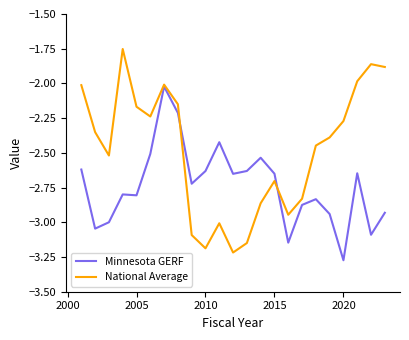

Which series has the largest total across all categories?

National Average